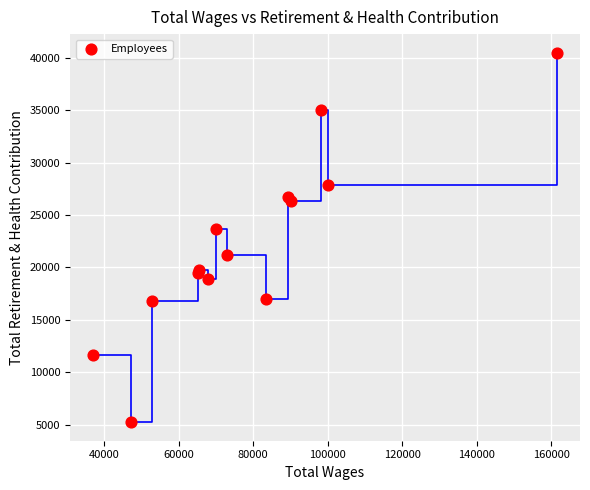

What Y value in the scatter plot is closest to 22860?

23631